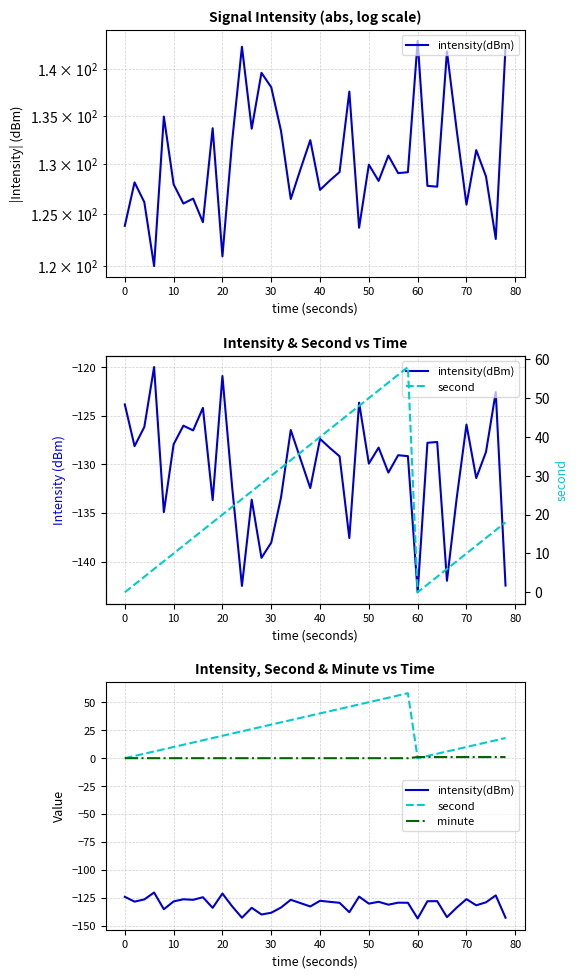

How many values in the second series exceed 20?

19